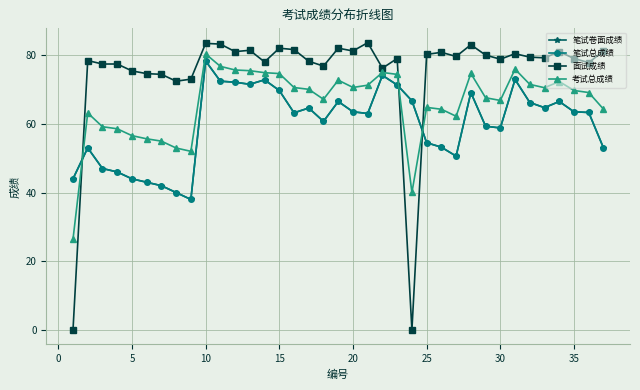

Is this an area chart (filled region under the line)?

No